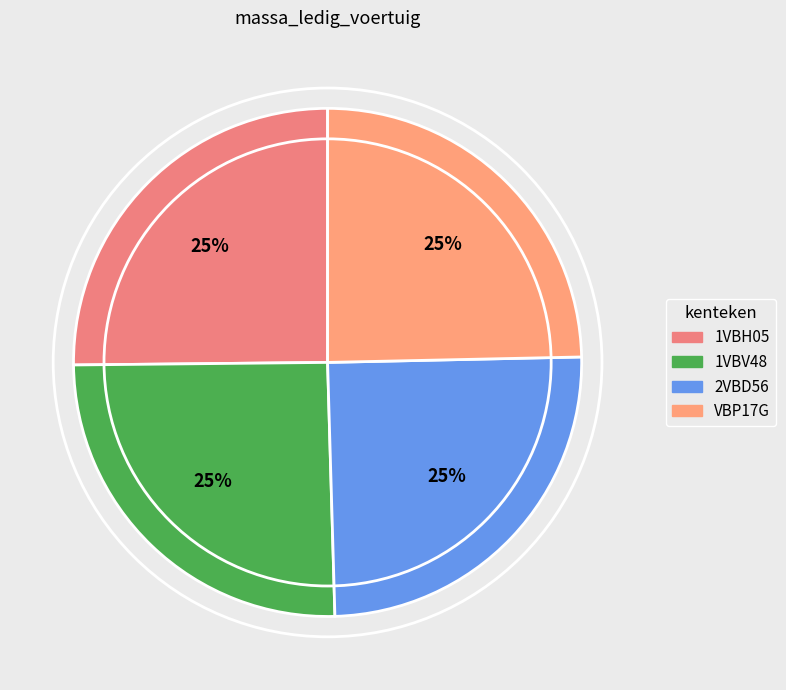

What percentage is the 1VBV48 slice, to the nearest percent?

25%